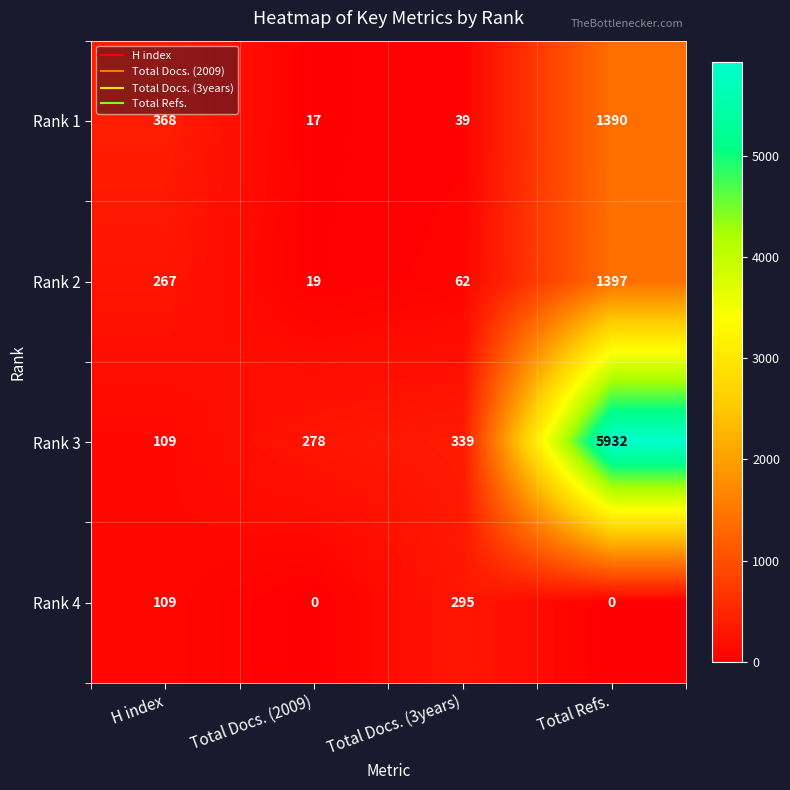

Reading left to right, transcribe all the data shown in this chart.

Rank 1: 368	17	39	1390
Rank 2: 267	19	62	1397
Rank 3: 109	278	339	5932
Rank 4: 109	0	295	0